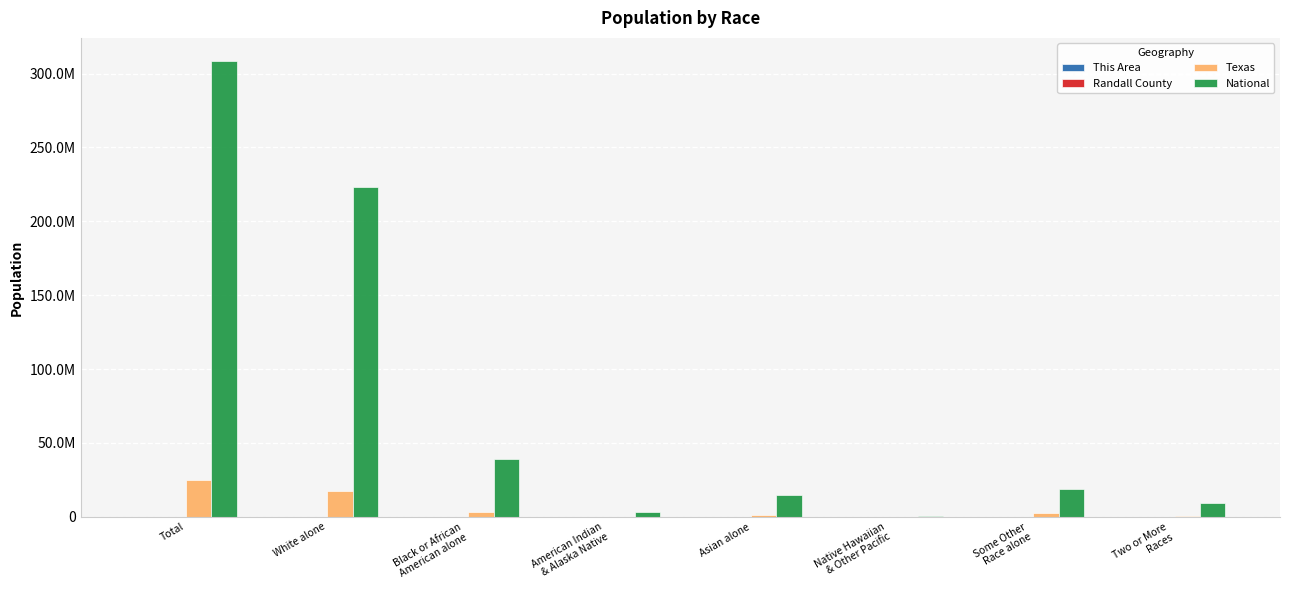

Are the bars grouped side by side (vs. stacked)?

Yes